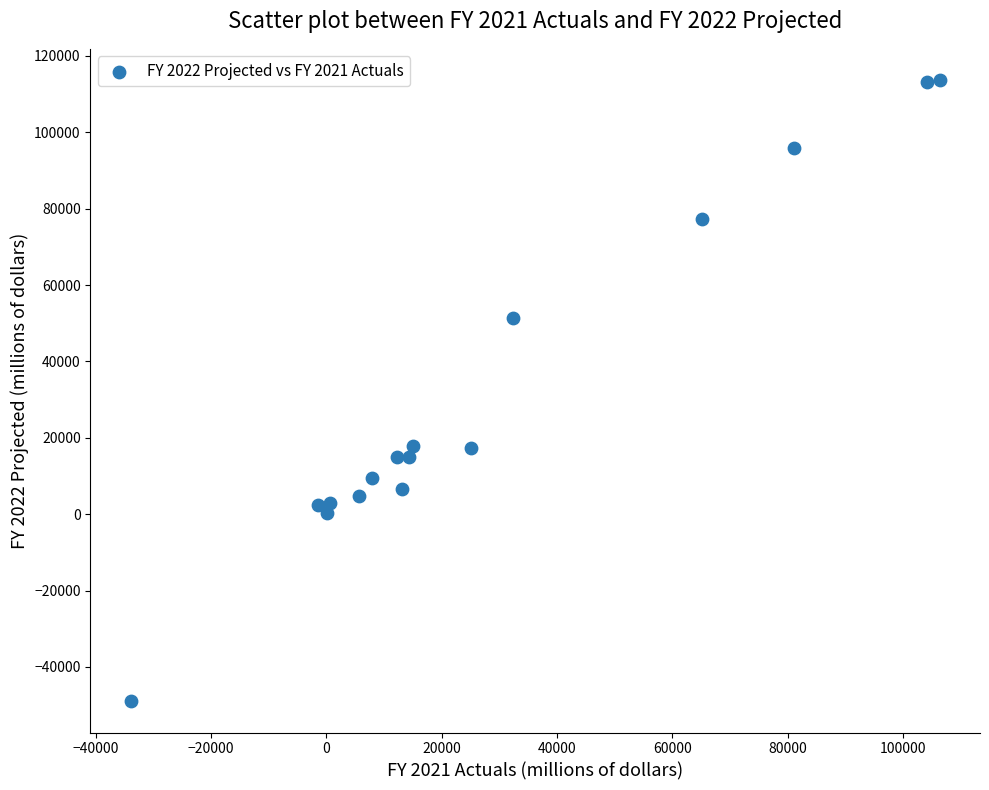

What is the range of X values (max minus min)?

140243